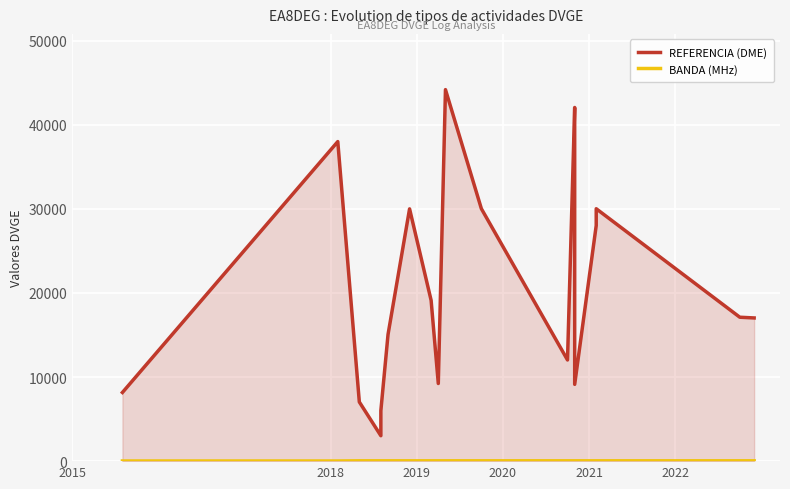

At which label does REFERENCIA (DME) first exceed 17118?

2018